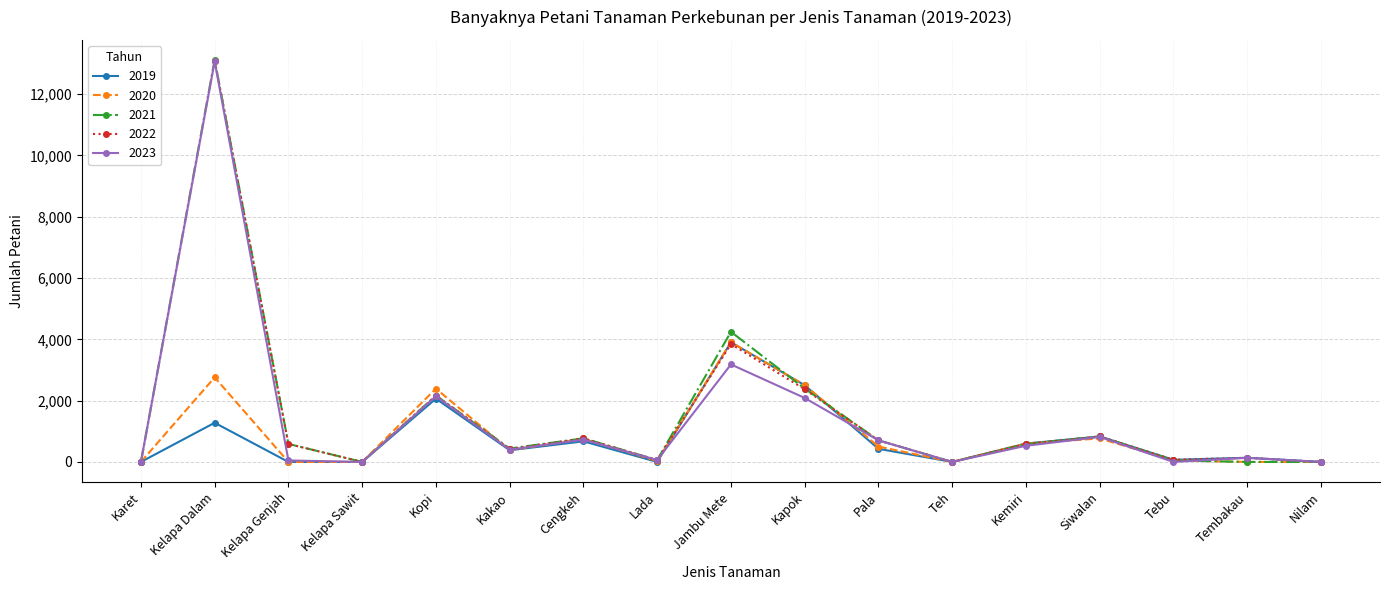

What is the sum of all 2022 values?

25630